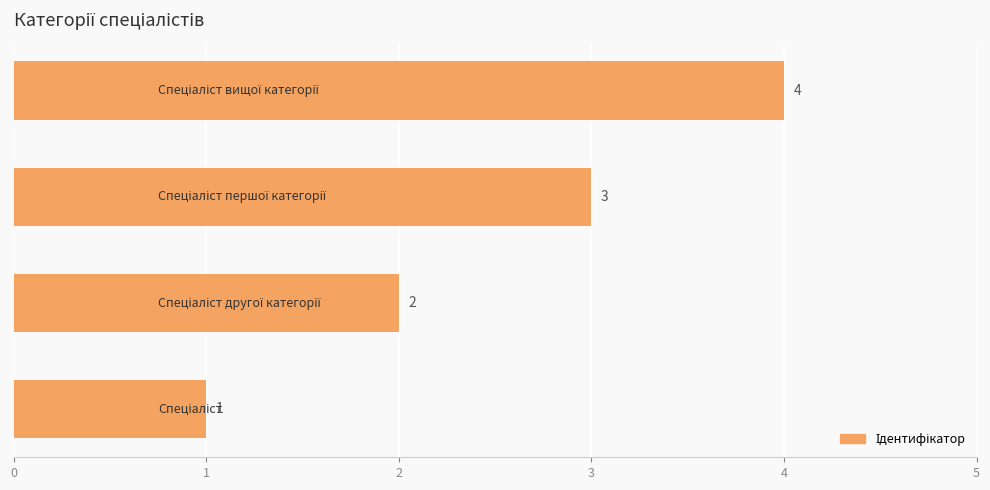

How many categories are shown in the chart?

4